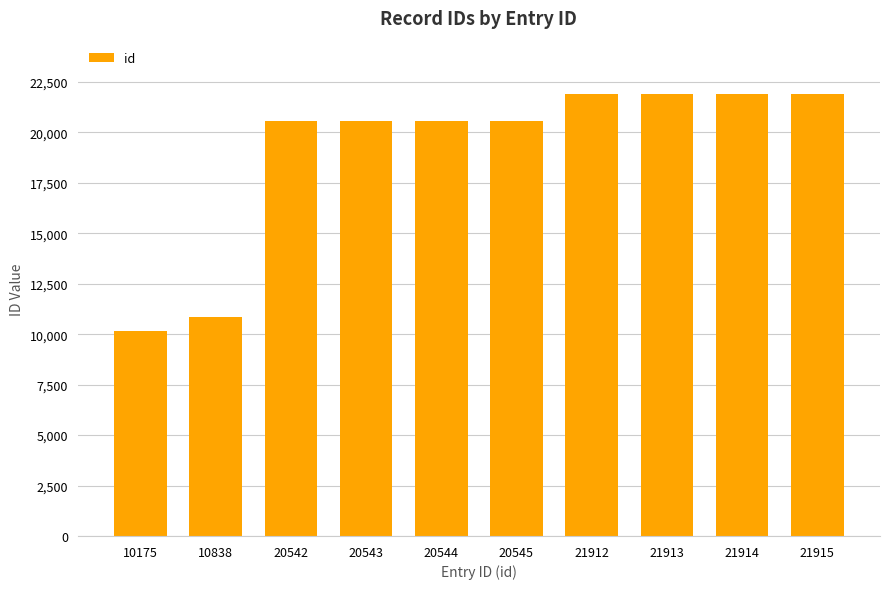

Which label corresponds to the smallest value in the chart?

10175